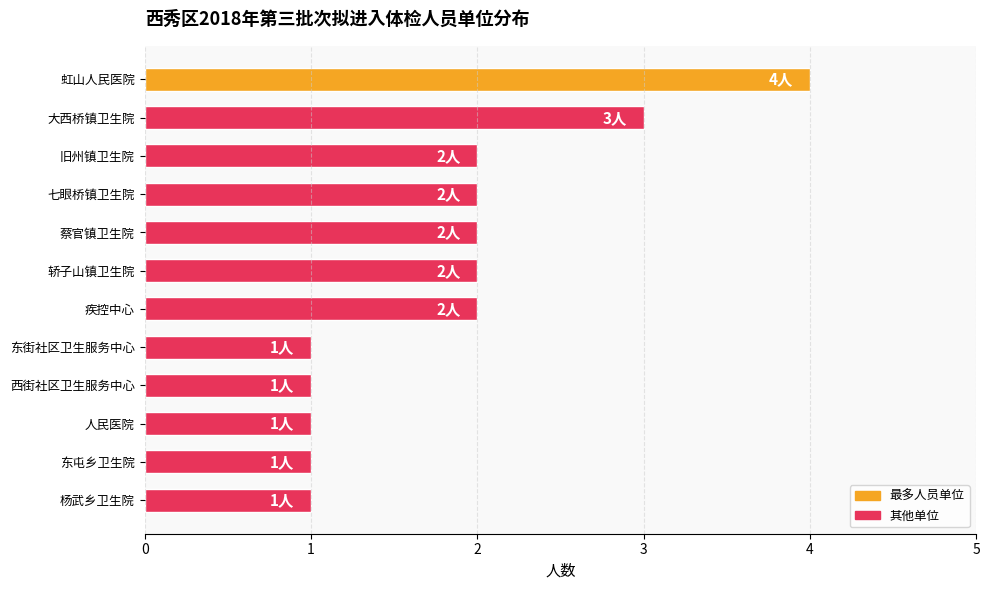

What is the sum of all values?

22